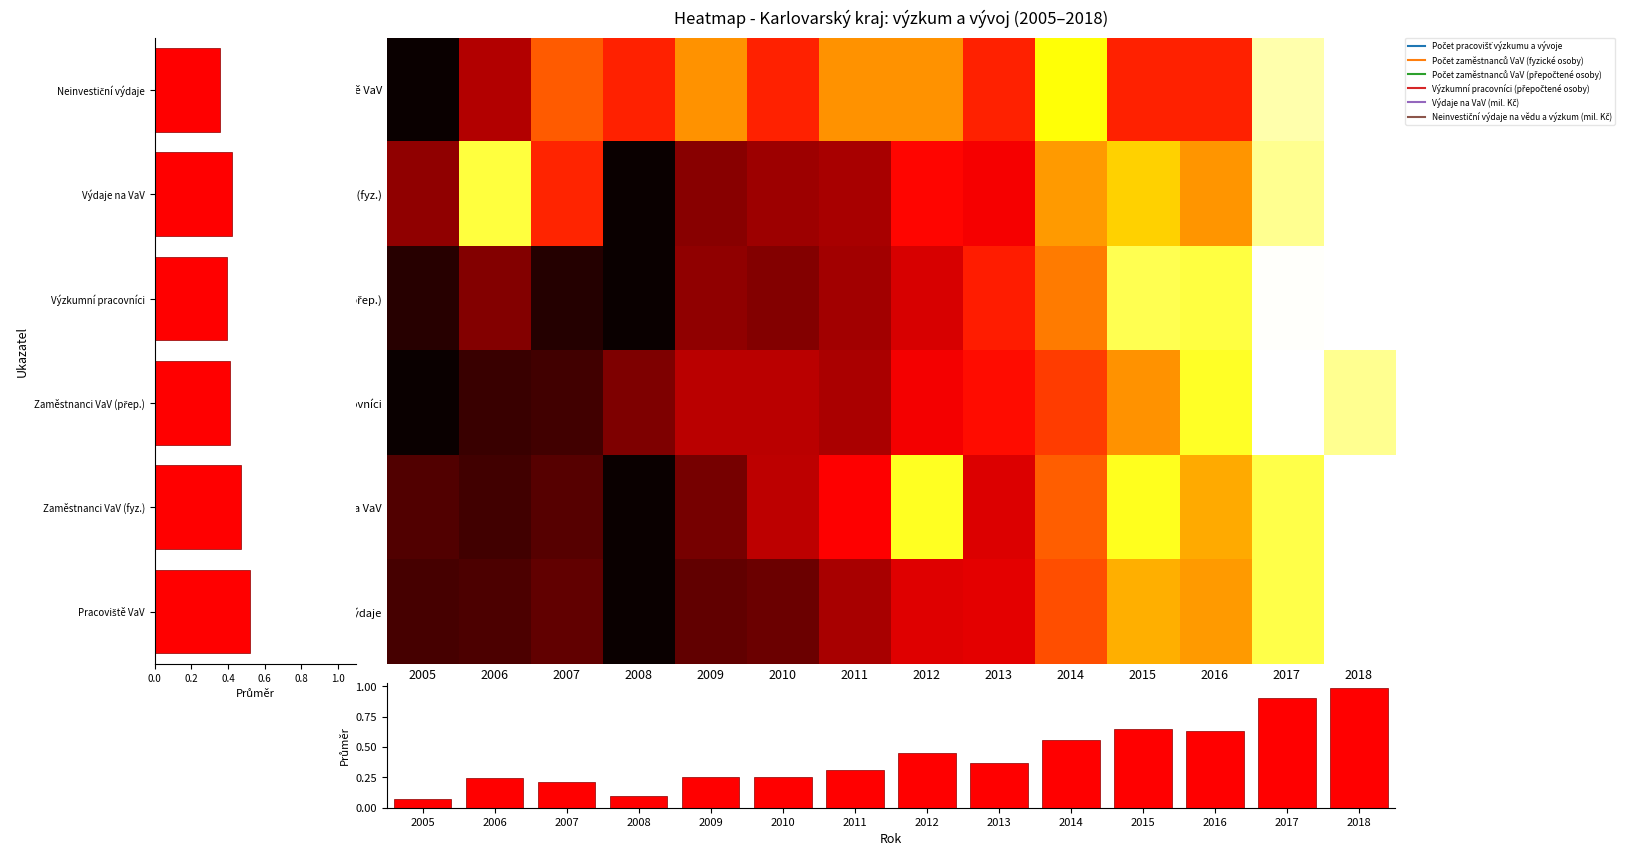

Between 2012 and 2005, which is larger?

2012